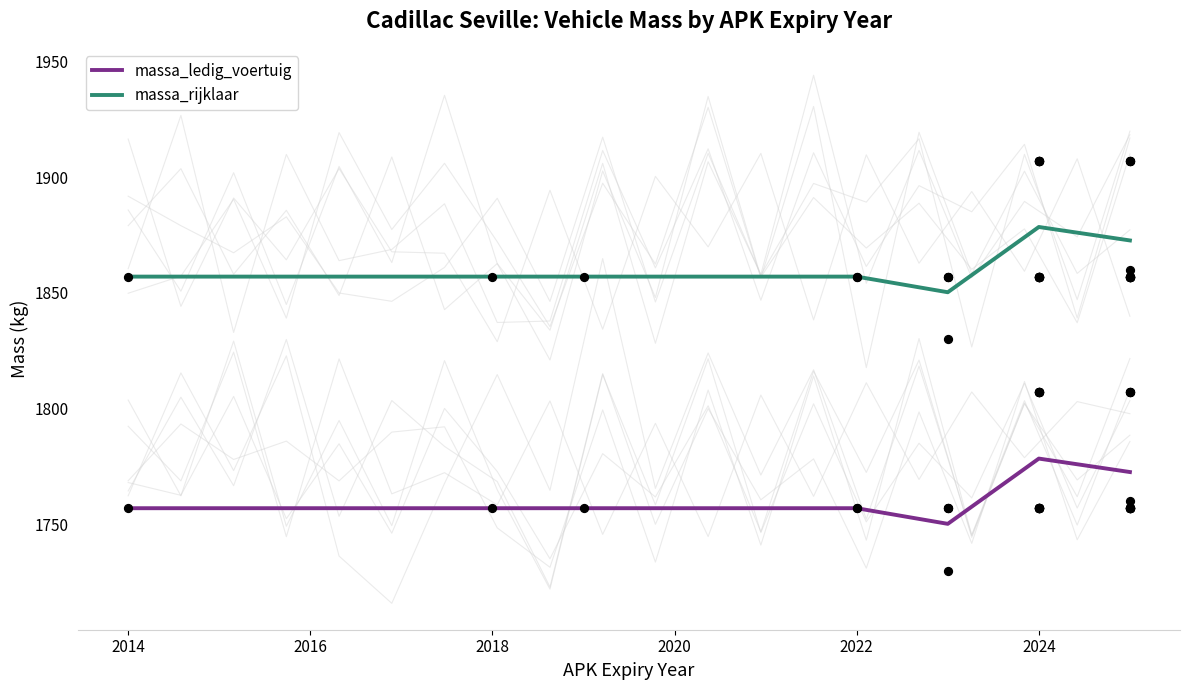

At how many categories does at least one series exceed 1768?

7